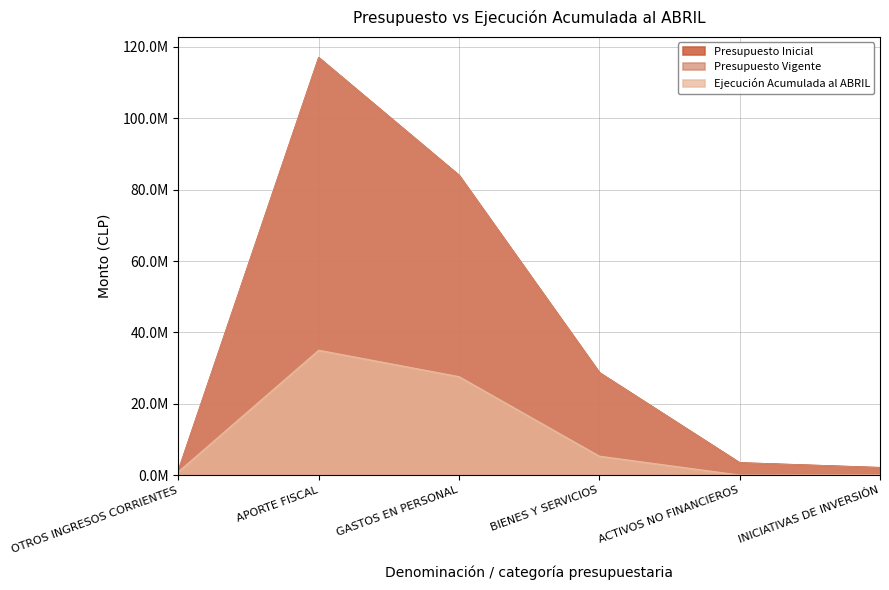

How many lines are shown in the chart?

3